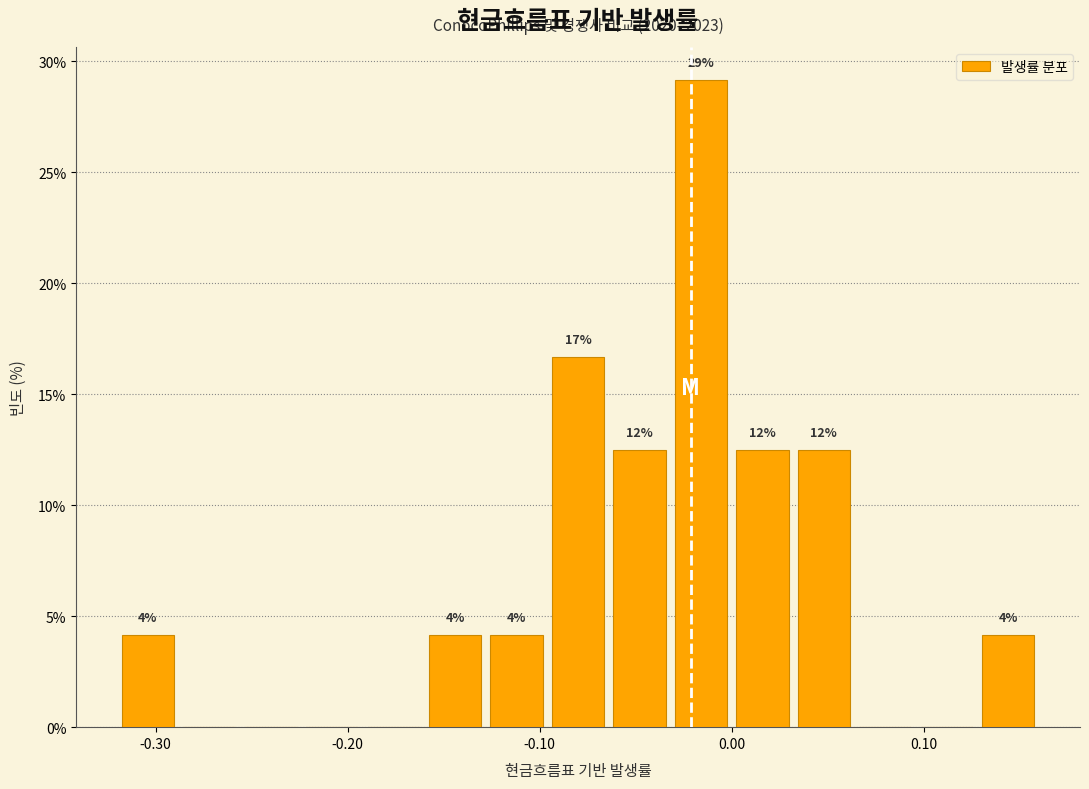

Around what value on the x-axis is the tallest bar? Give the approximate position of its centre, as read against the axis.

-0.02